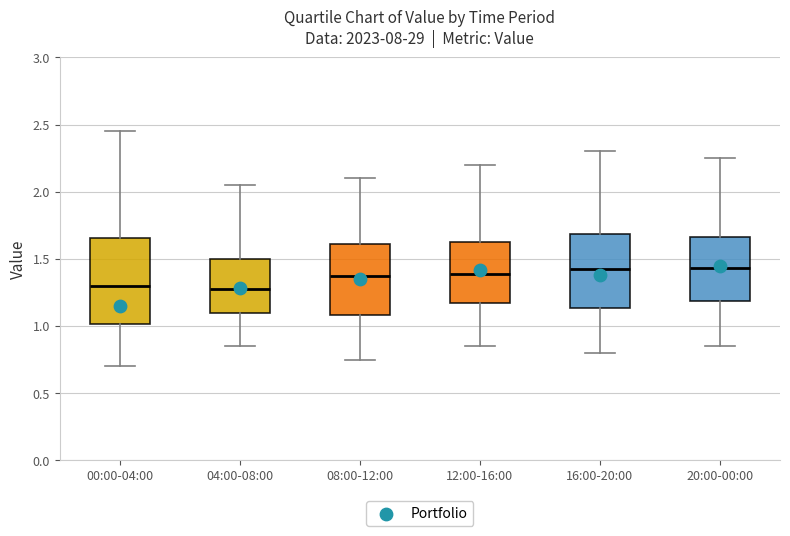

Reading left to right, read every box against the y-axis: the position of its median line, the range the box covers, and the ends of its whiskers. The values are not printed on the chart, so give them approximately, as read against the axis.

00:00-04:00: median 1.30, box 1.00 to 1.65, whiskers 0.70 to 2.45
04:00-08:00: median 1.30, box 1.10 to 1.50, whiskers 0.85 to 2.05
08:00-12:00: median 1.40, box 1.10 to 1.60, whiskers 0.75 to 2.10
12:00-16:00: median 1.40, box 1.20 to 1.65, whiskers 0.85 to 2.20
16:00-20:00: median 1.45, box 1.15 to 1.70, whiskers 0.80 to 2.30
20:00-00:00: median 1.45, box 1.20 to 1.65, whiskers 0.85 to 2.25